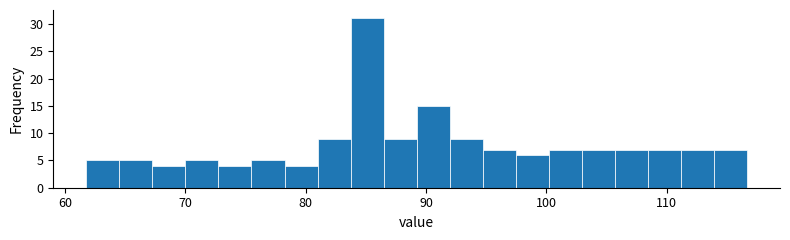

Read against the x-axis, roughly where is the centre of the tallest bar?

85